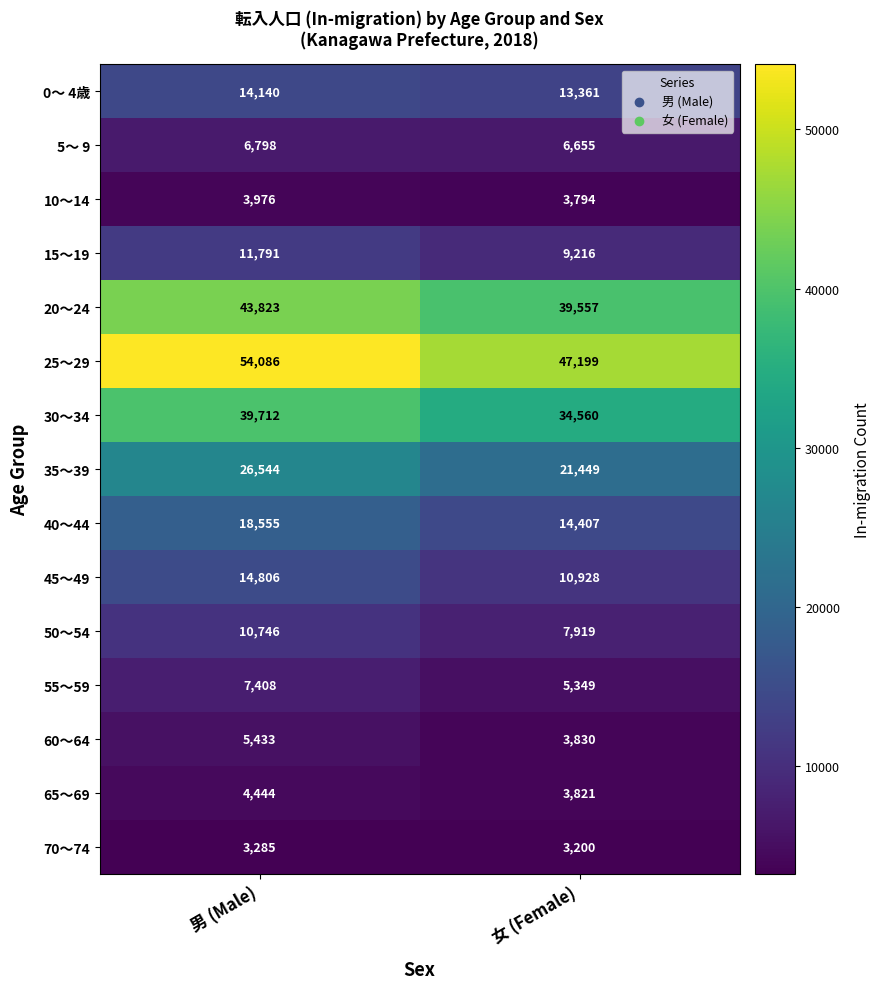

At which category is the sum across all series the highest?

男 (Male)